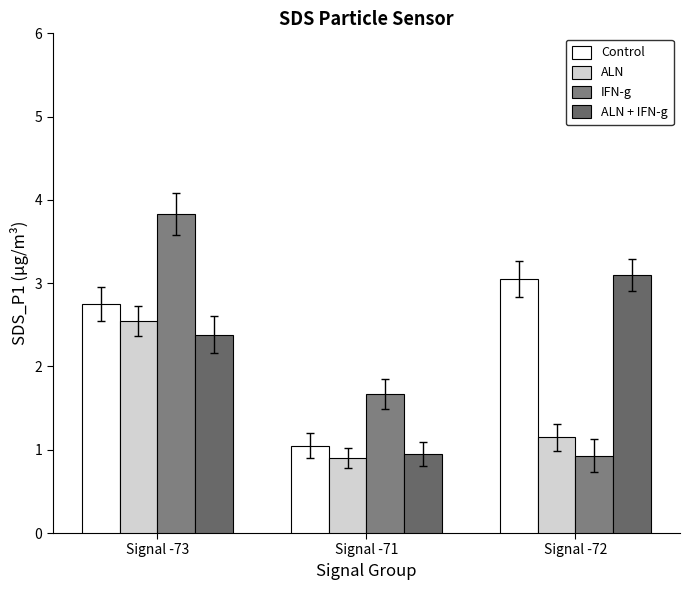

What is the label of the 2nd bar from the left?

Signal -71